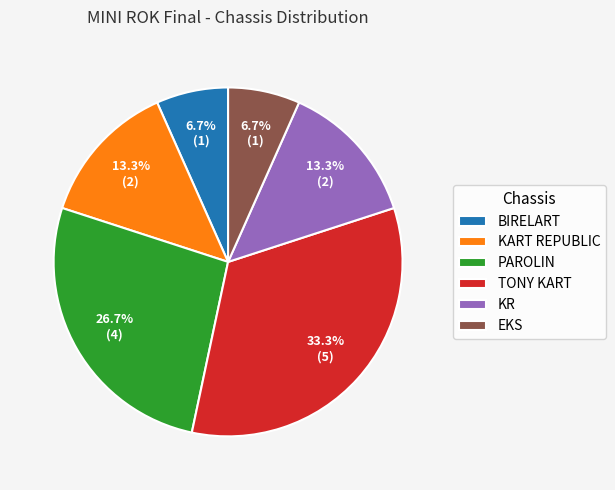

To the nearest percent, what is the difference between the largest and smallest slice percentages?

27%